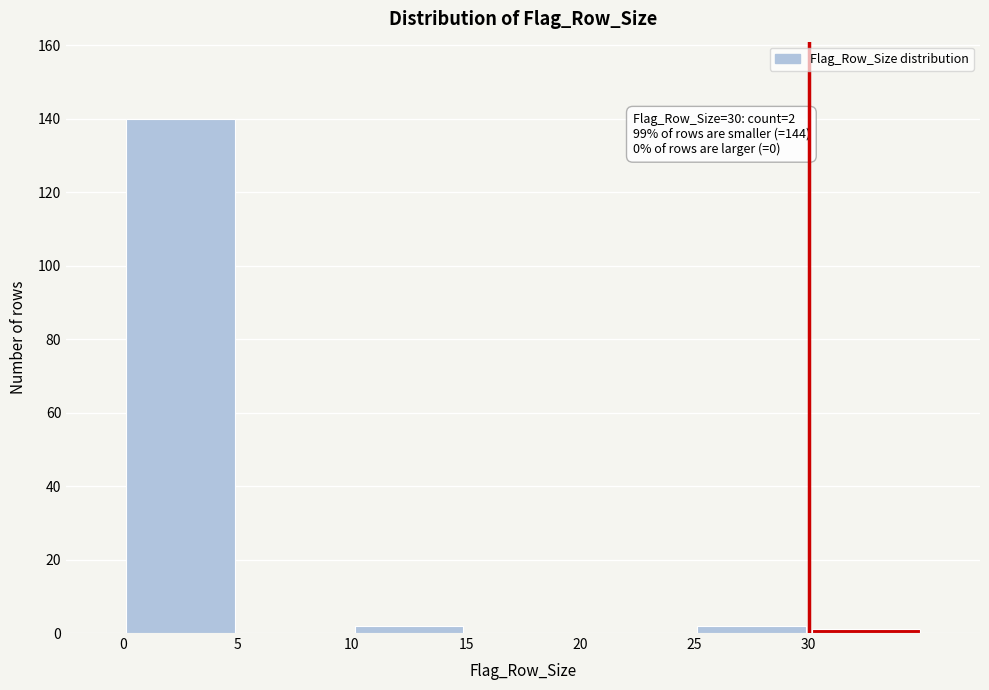

Over which range of the x-axis is the bar tallest?

0 to 5